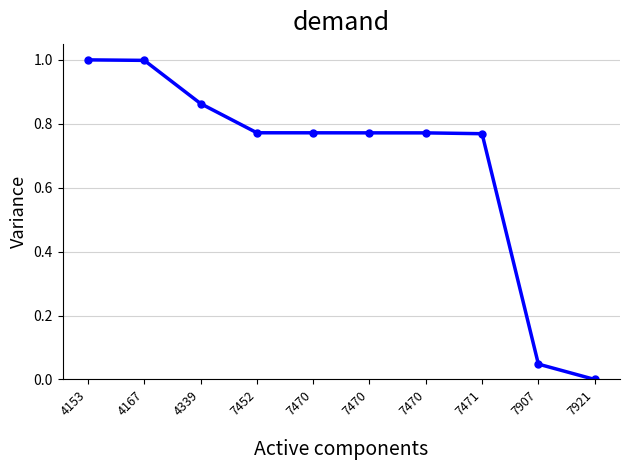

Does the chart display data point markers on the line(s)?

Yes